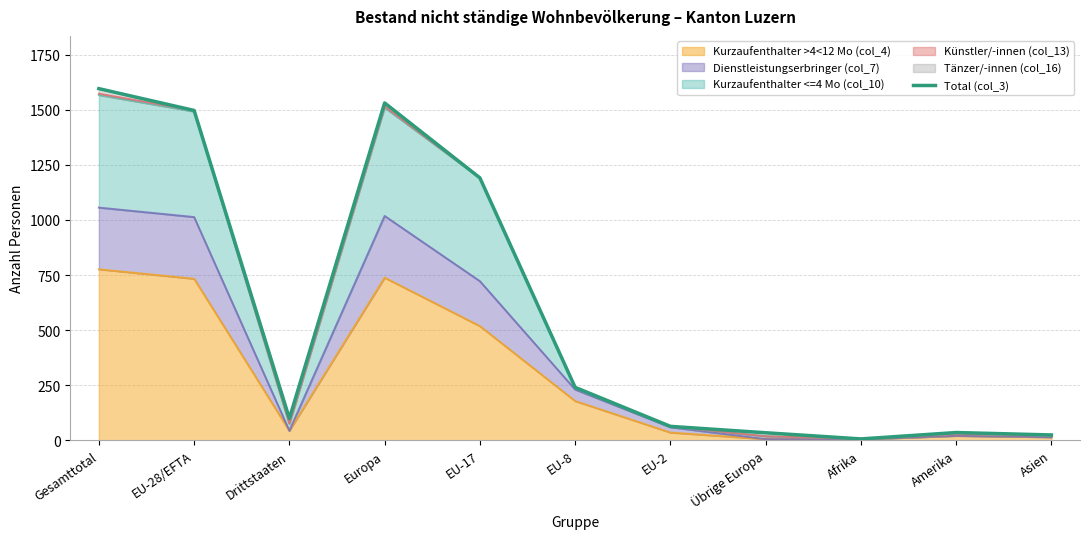

What is the approximate value at Europa, to the nearest 10?

1530